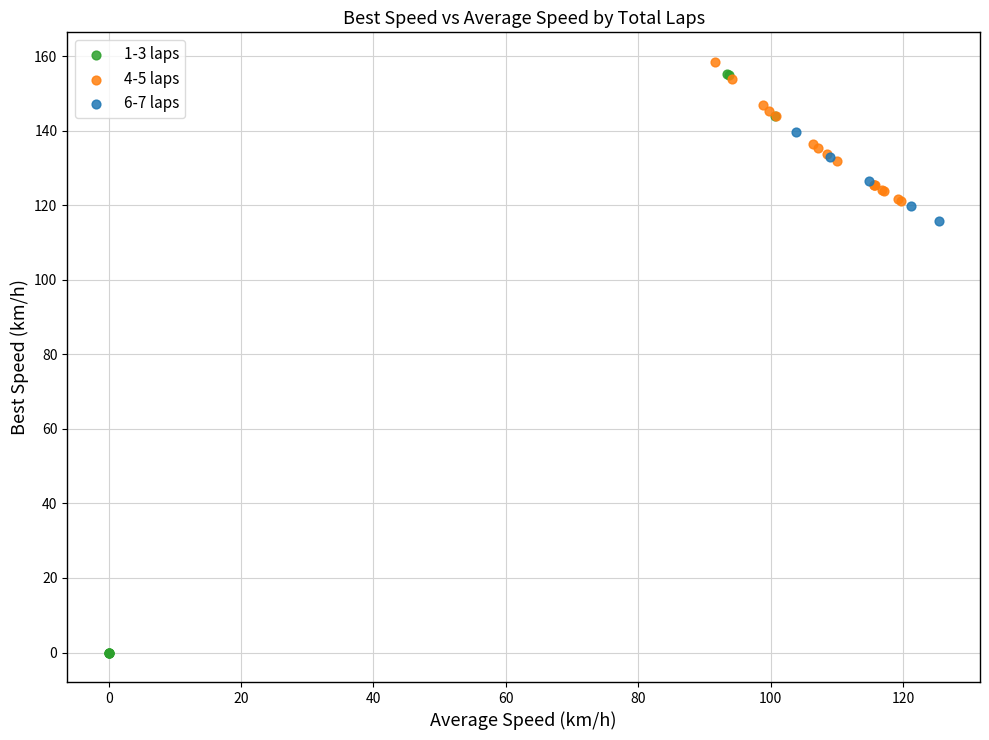

Which series reaches the minimum Y coordinate?

1-3 laps